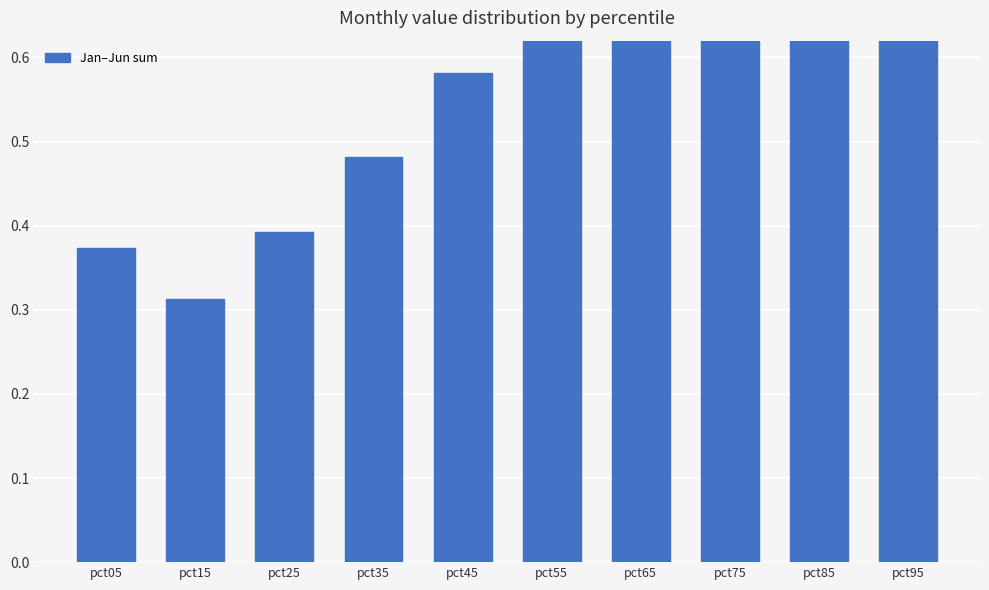

What is the difference between the values at pct35 and pct75?

0.4